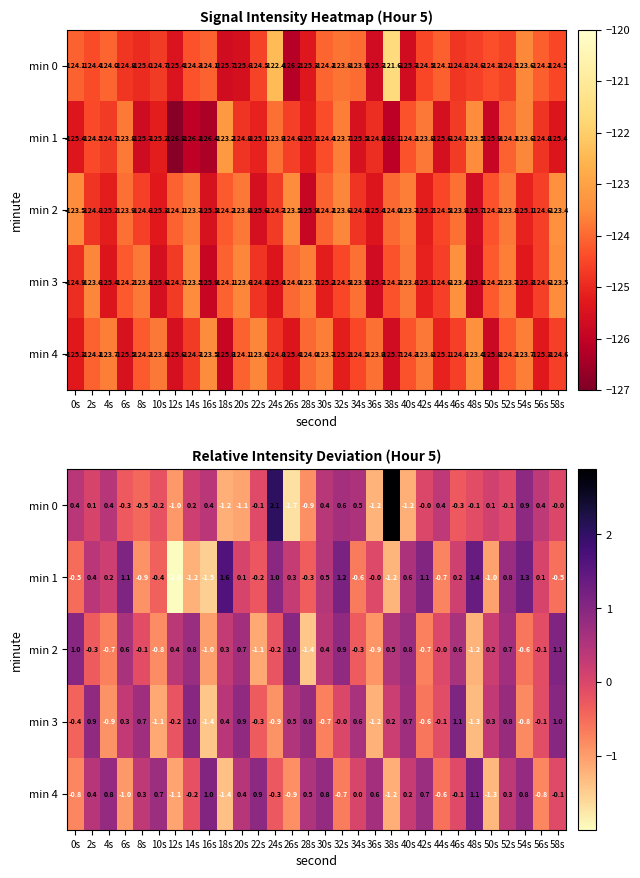

Which series has the largest range (max minus min)?

min 0